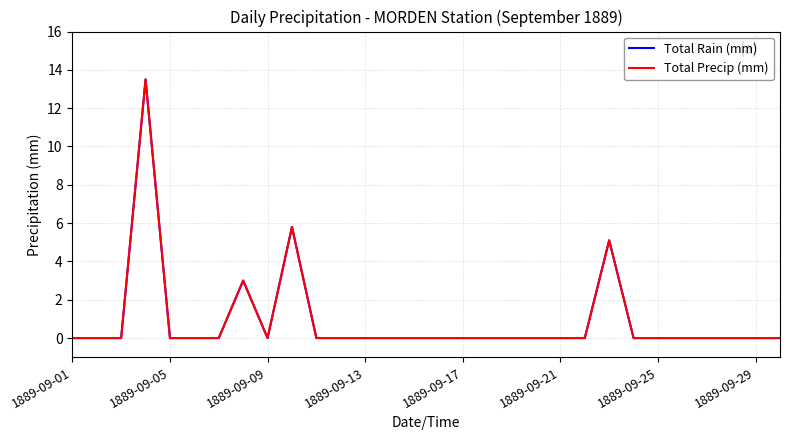

Which series has the largest total across all categories?

Total Rain (mm)